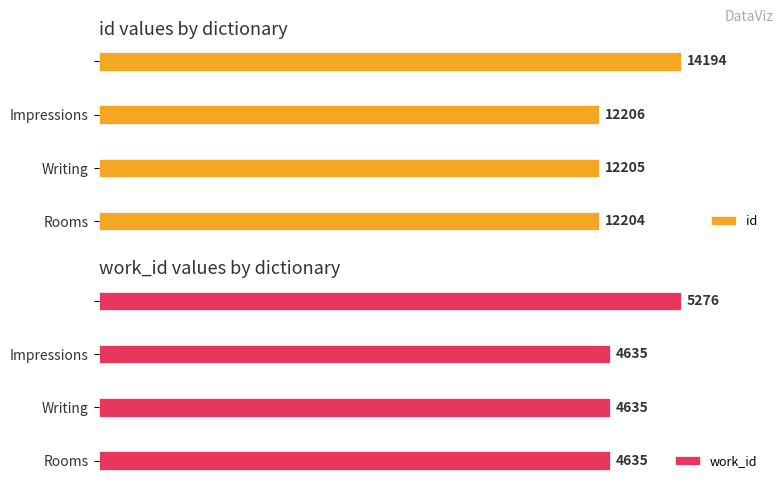

Which category has the lowest value in the id series?

Rooms